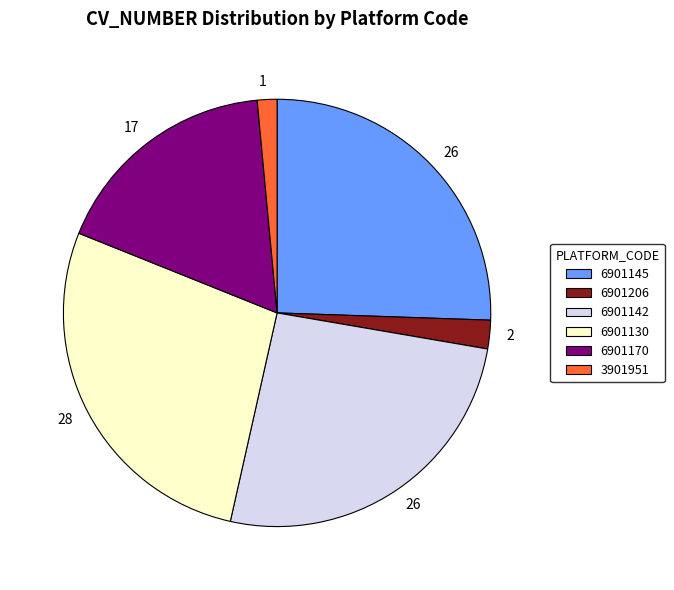

Is it true that 6901206 is 2% of the pie?

True